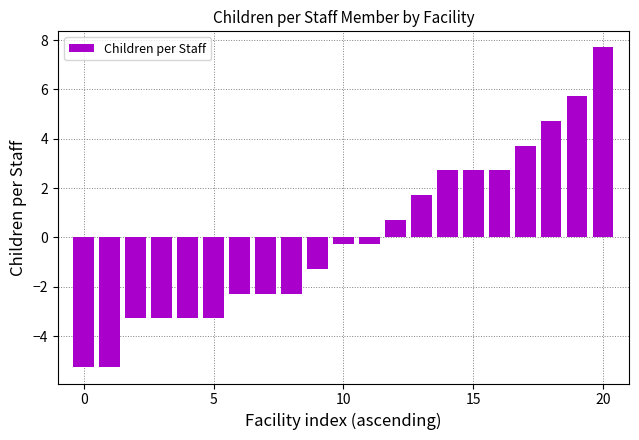

What is the value of the 2nd bar from the left?

-5.3